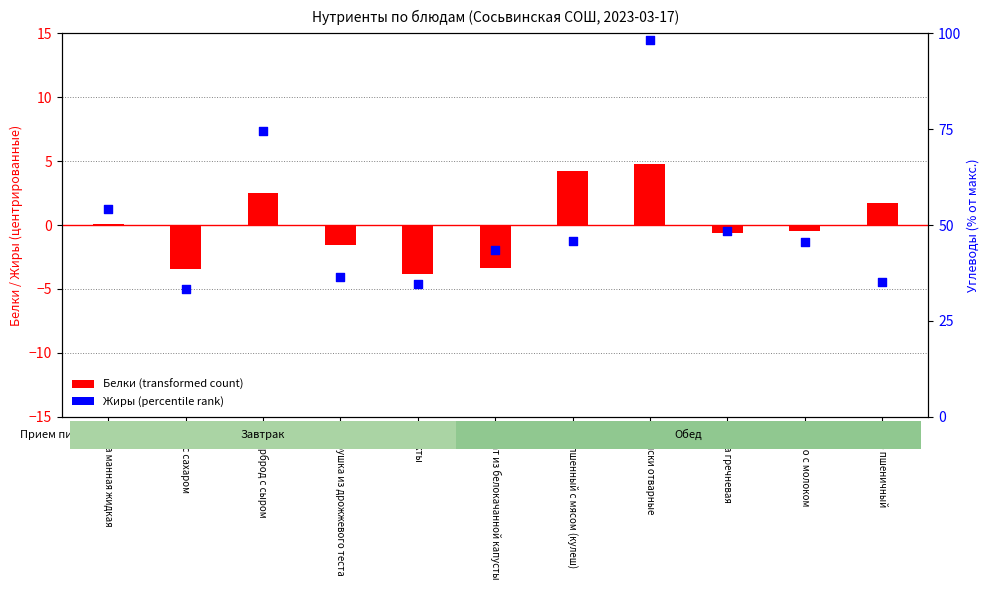

At how many categories does at least one series exceed -2?

9